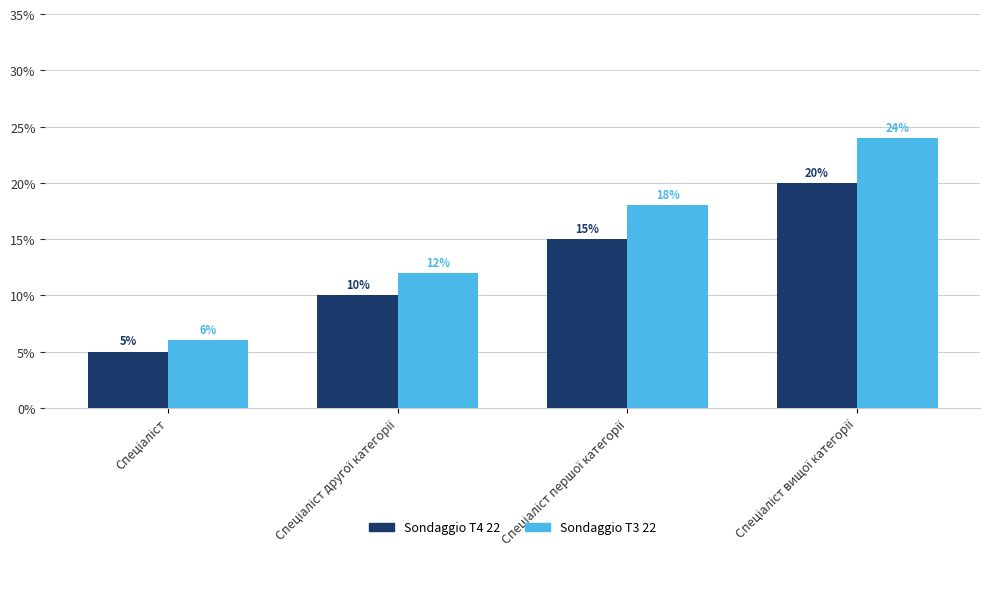

Count the Sondaggio T3 22 values in the range 12 to 24.

3